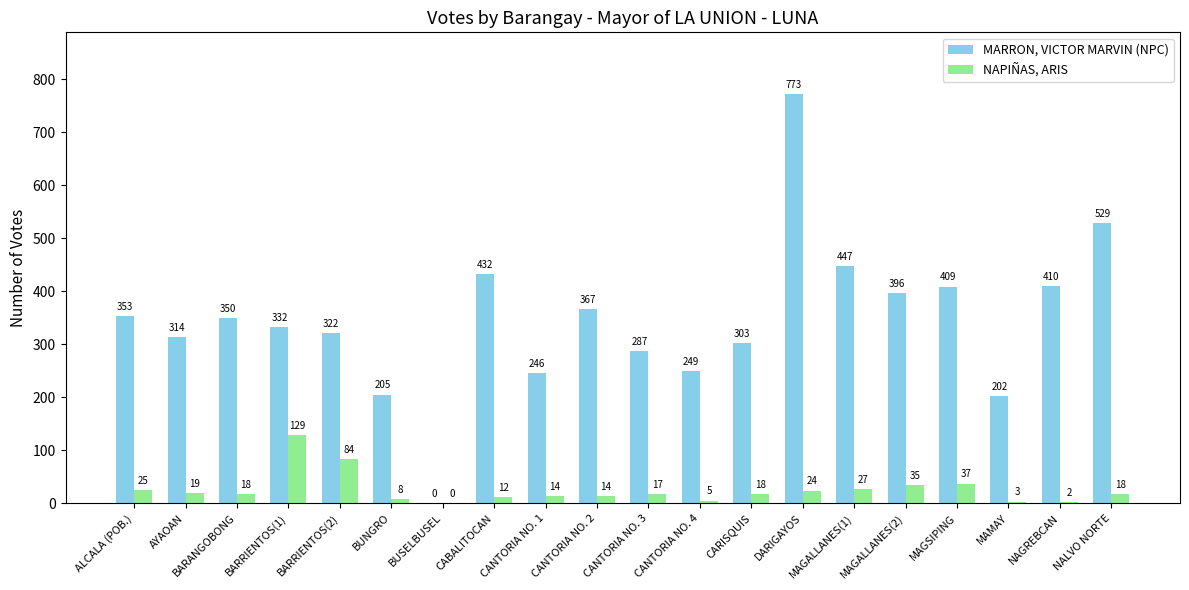

Which series changed the most between CANTORIA NO. 1 and MAGSIPING?

MARRON, VICTOR MARVIN (NPC)